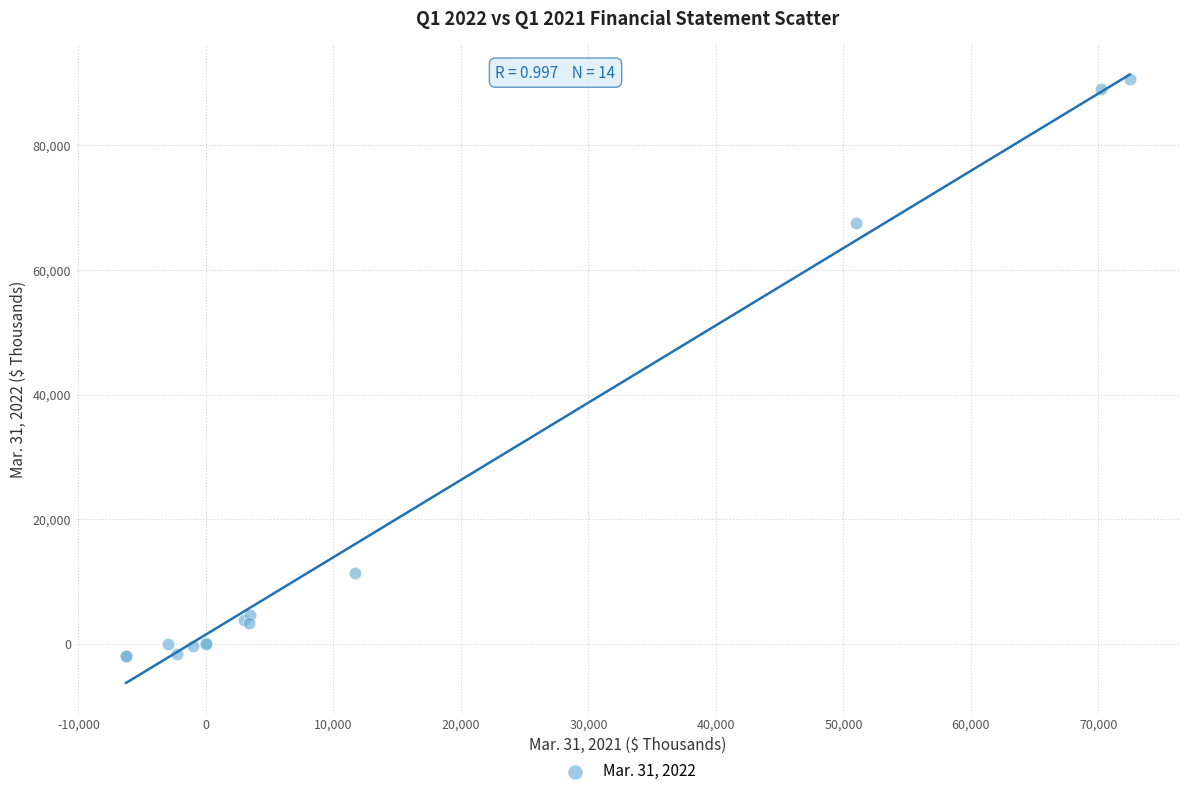

What Y value in the scatter plot is closest to 44339?

67562